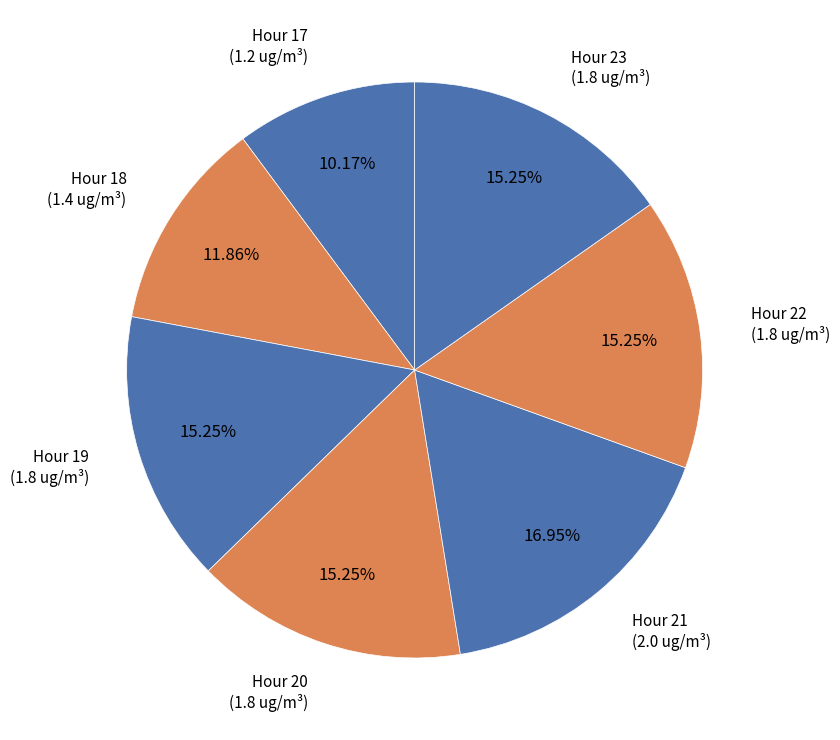

How much of the chart is everything except Hour 17?

89.8%